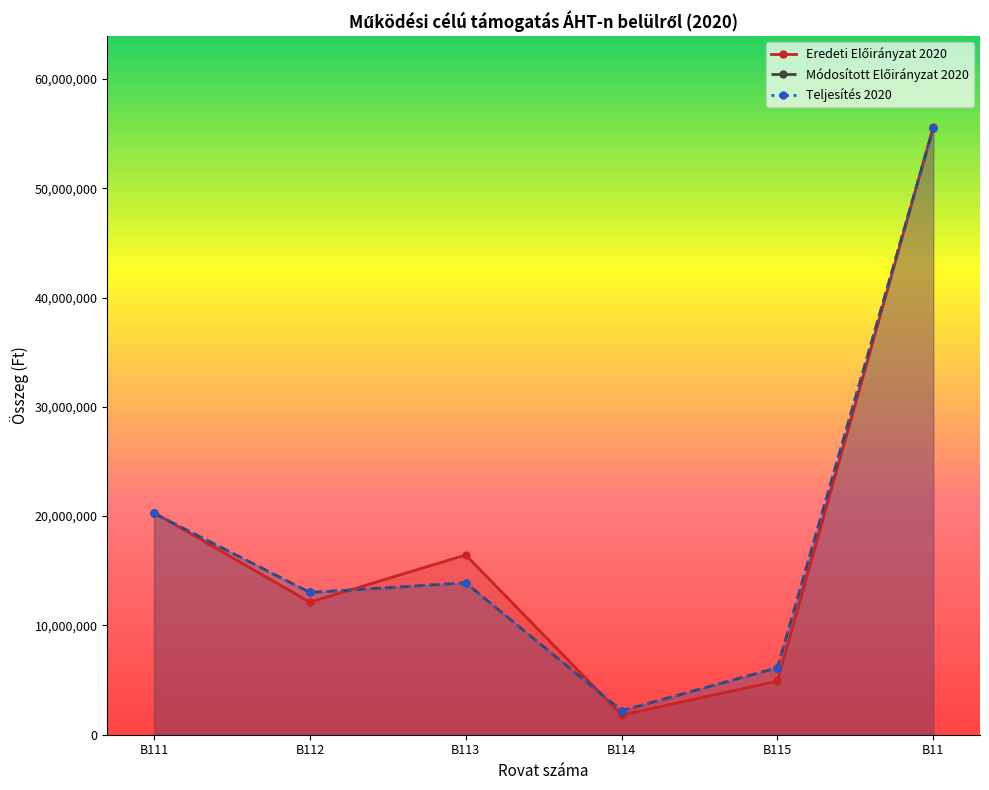

In Teljesítés 2020, how many points are higher than both neighbors (excluding endpoints)?

1